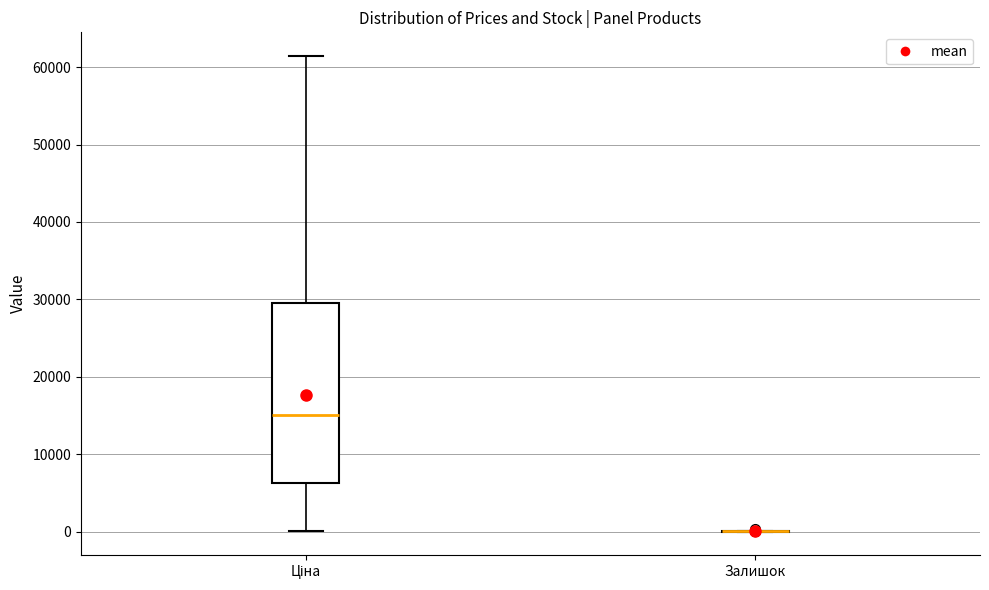

Comparing the boxes themselves (not the whiskers), which one is the tallest?

Ціна